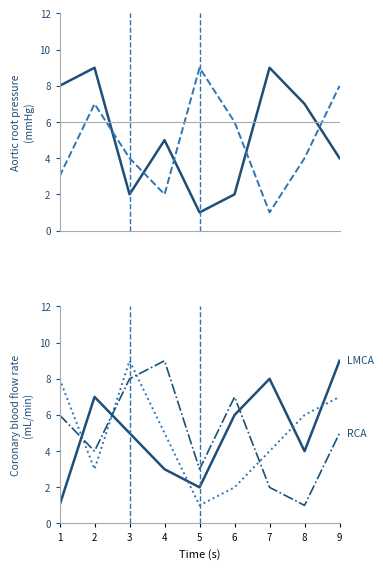

Which series changed the most between 2 and 5?

col_2